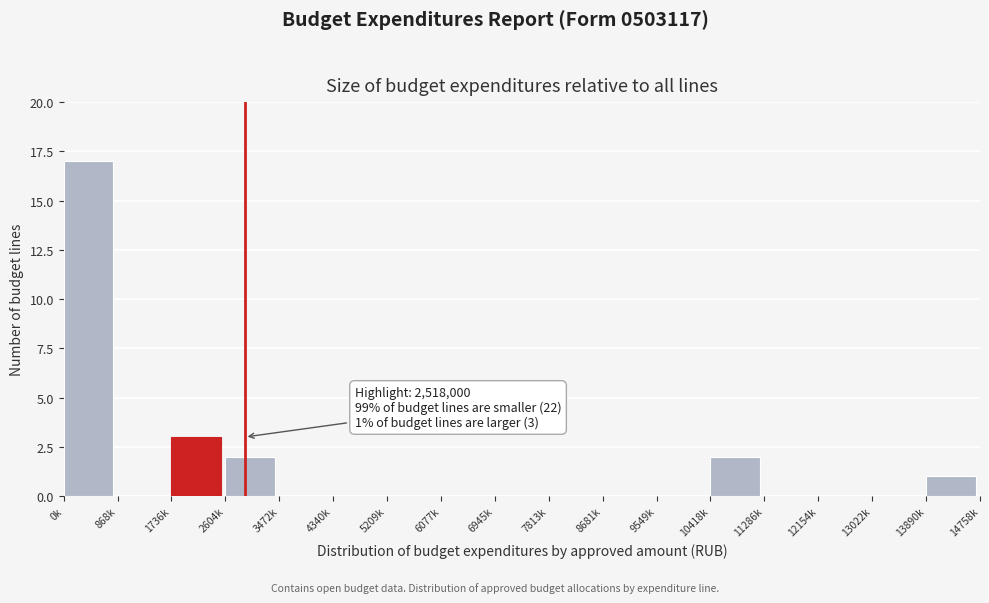

Reading left to right, what are all the values shown in this chart?

0k=17	868k=0	1736k=3	2604k=2	3472k=0	4340k=0	5209k=0	6077k=0	6945k=0	7813k=0	8681k=0	9549k=0	10418k=2	11286k=0	12154k=0	13022k=0	13890k=1